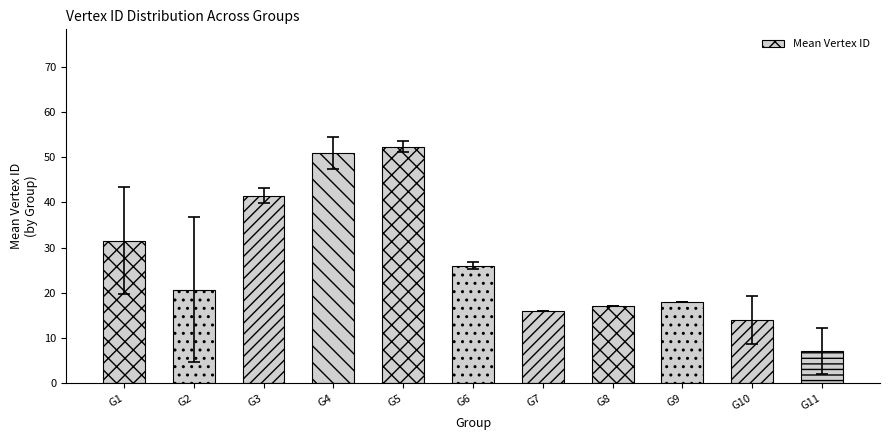

Approximately how many times larger is the value at G3 compared to G10?

3.0